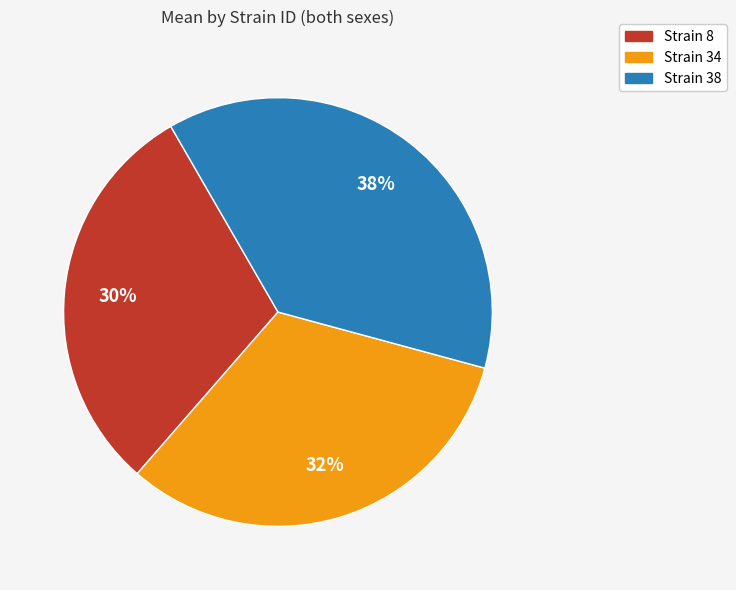

Is there a majority slice in this chart?

No